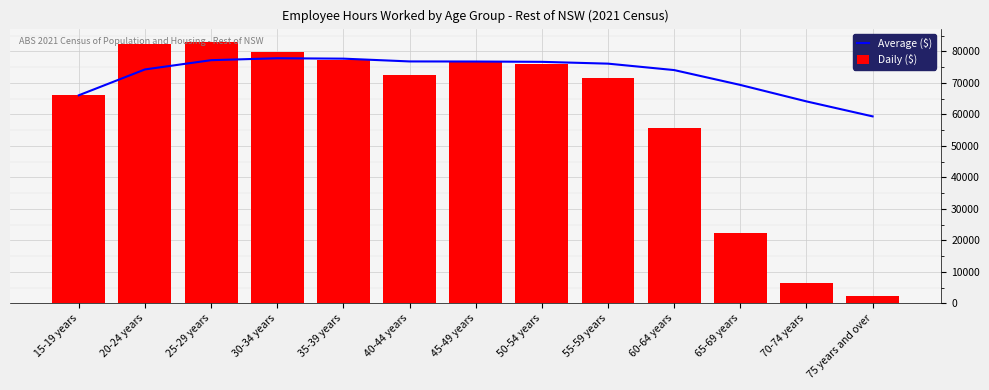

The value of Daily ($) at 15-19 years is 66037.0. True or false?

True